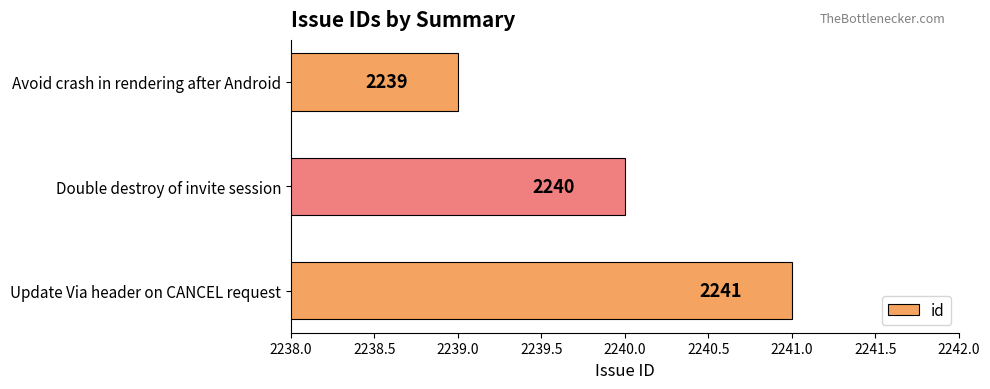

What is the greatest value displayed?

2241